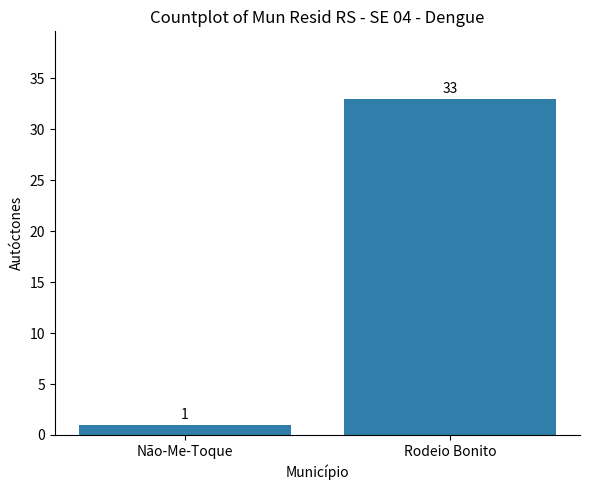

Does the chart contain stacked bars?

No